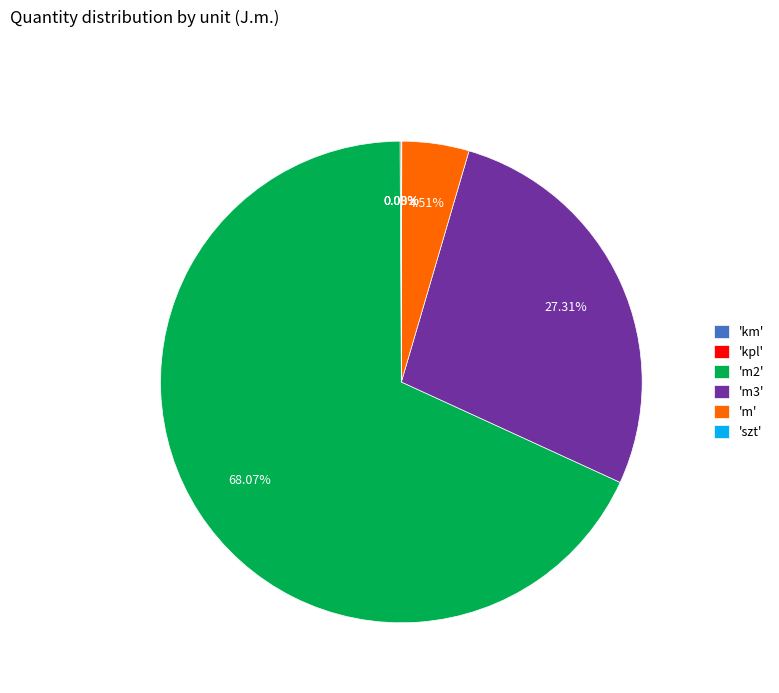

Between 'm' and 'm3', which is larger?

'm3'